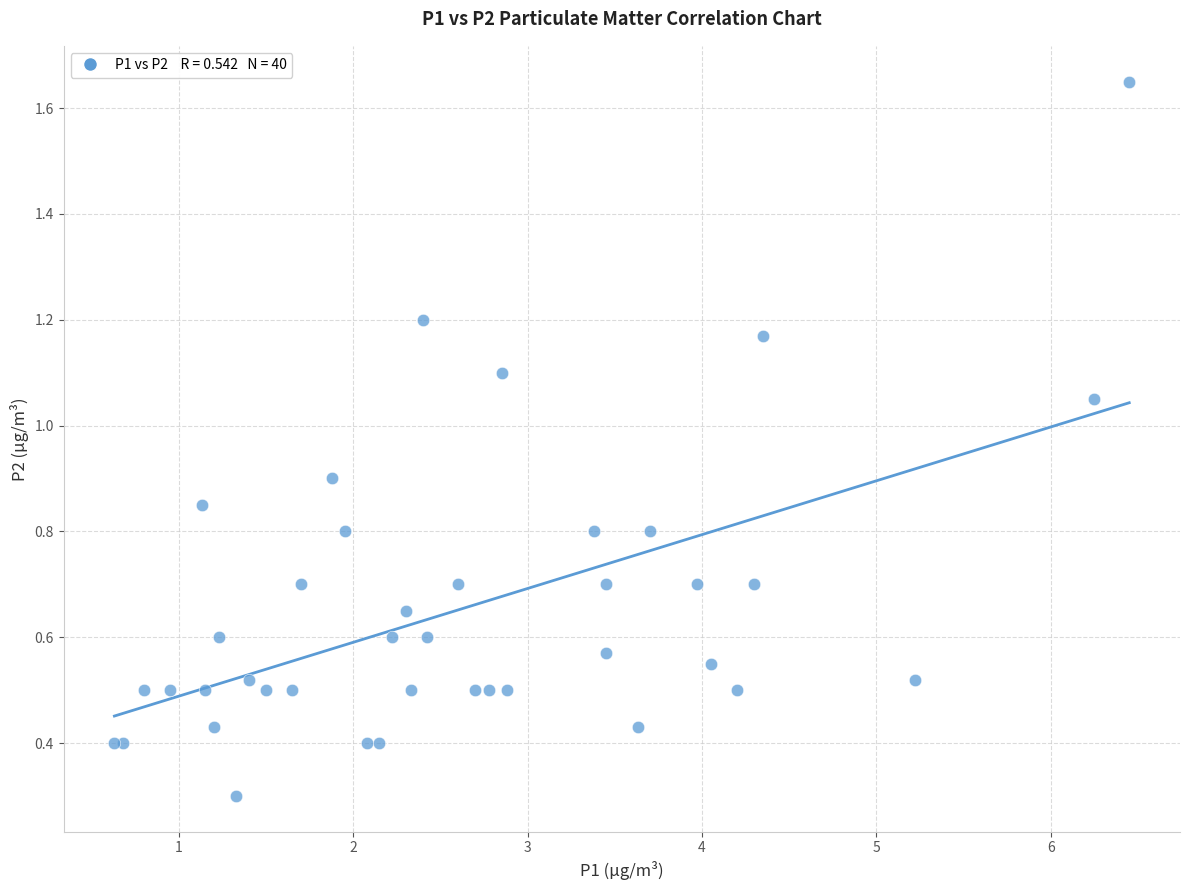

What Y value in the scatter plot is closest to 0?

0.3